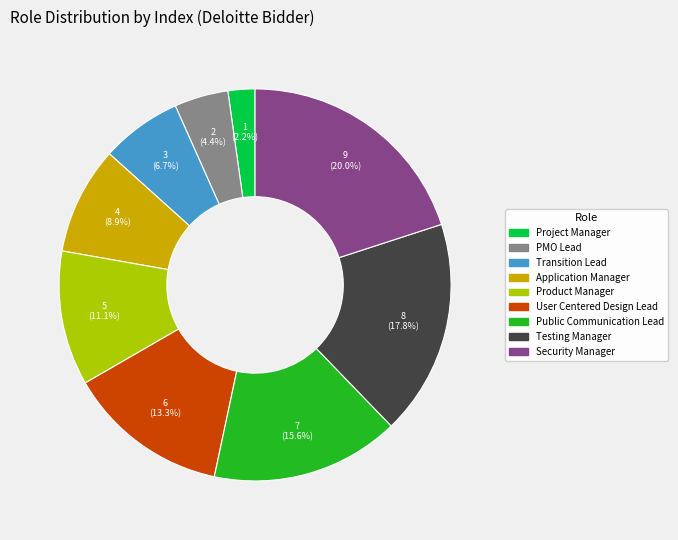

To the nearest percent, what is the difference between the largest and smallest slice percentages?

18%